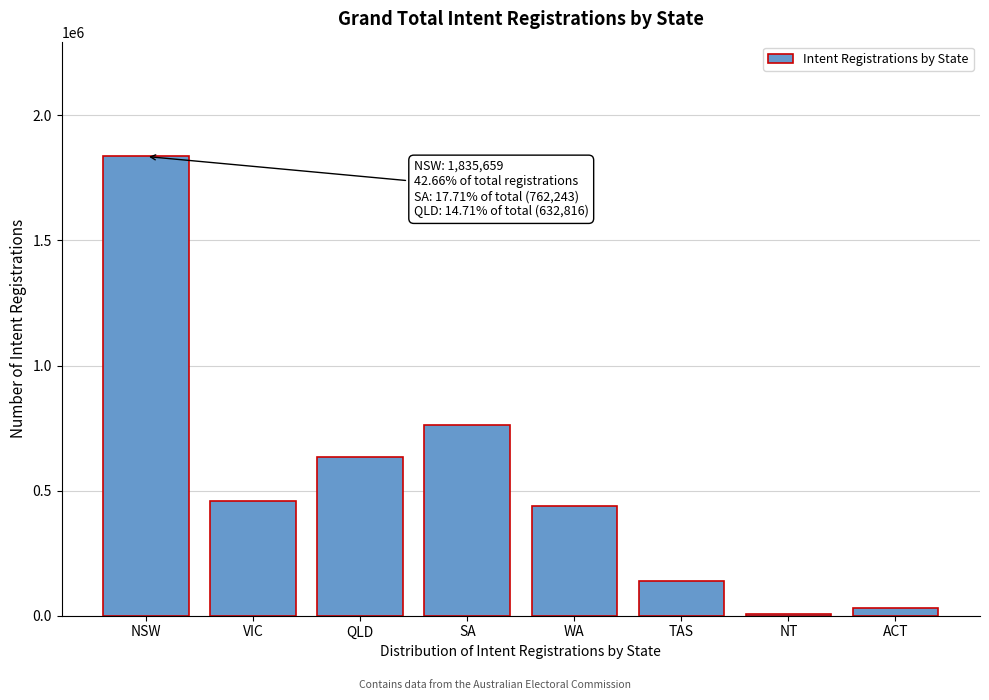

Reading left to right, list all the values displayed in this chart.

NSW=1835659	VIC=458548	QLD=632816	SA=762243	WA=437336	TAS=137369	NT=8484	ACT=30385